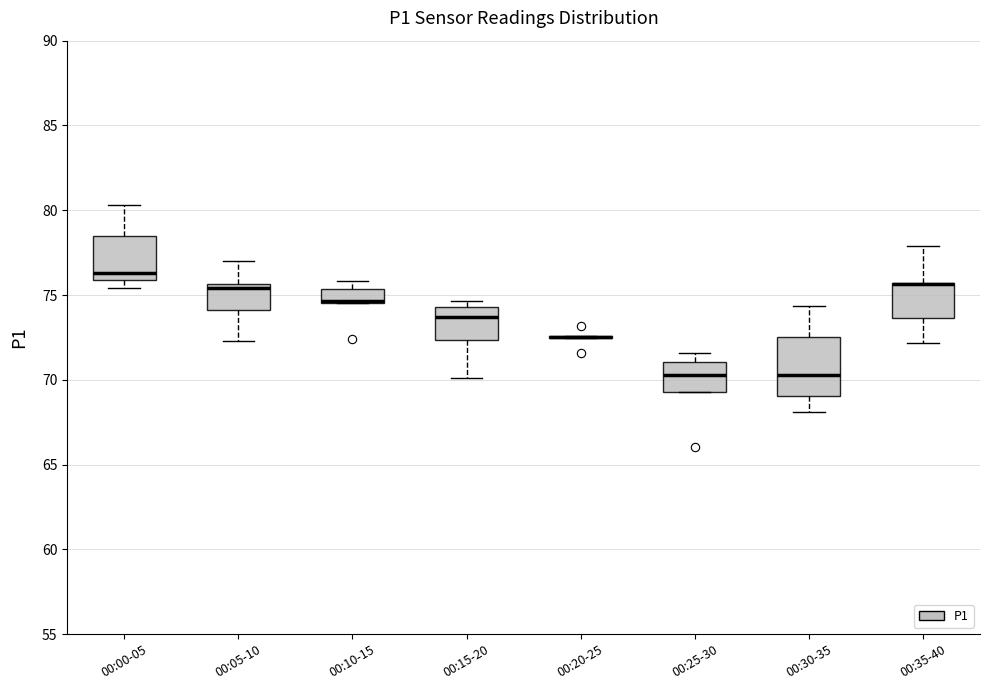

Comparing the boxes themselves (not the whiskers), which one is the tallest?

00:30-35